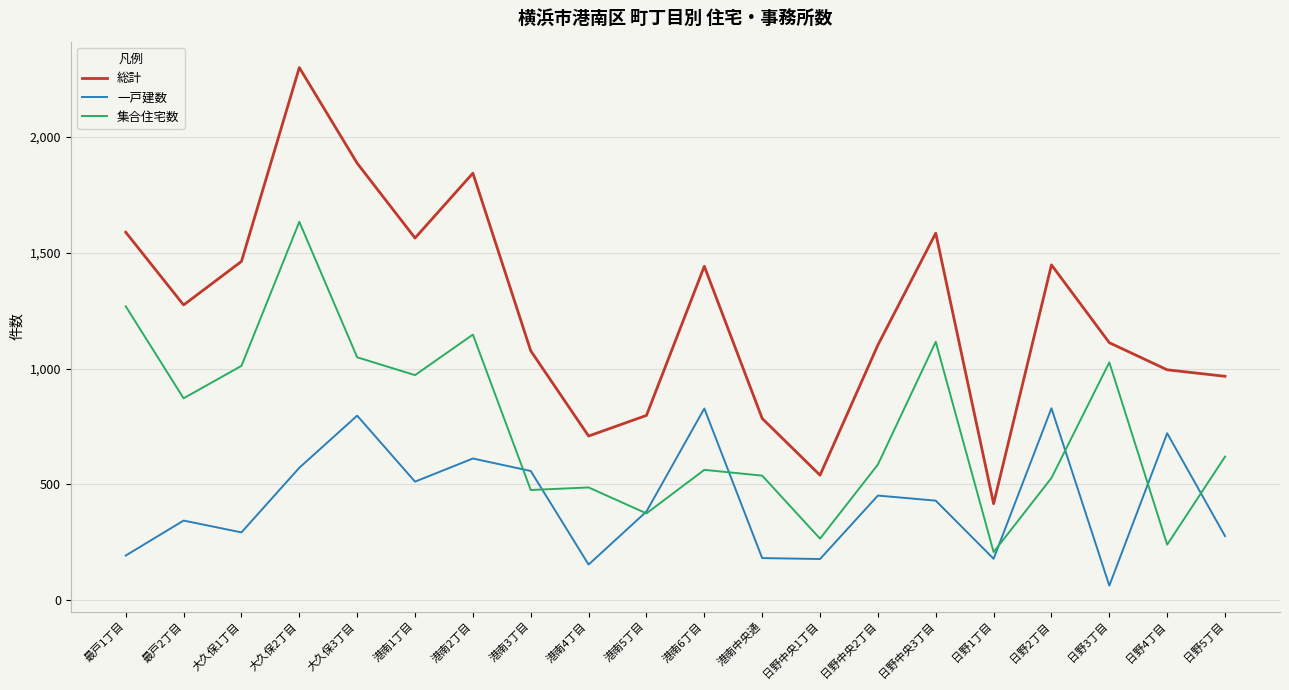

Where is 一戸建数 nearest to the value 446?

日野中央2丁目